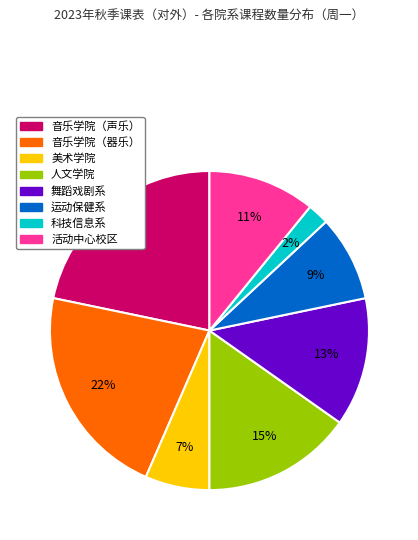

Is the sum of 人文学院 and 运动保健系 greater than half?

No